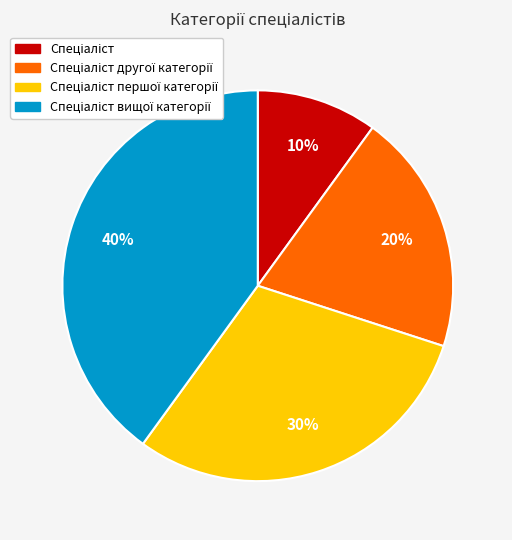

Is there a majority slice in this chart?

No